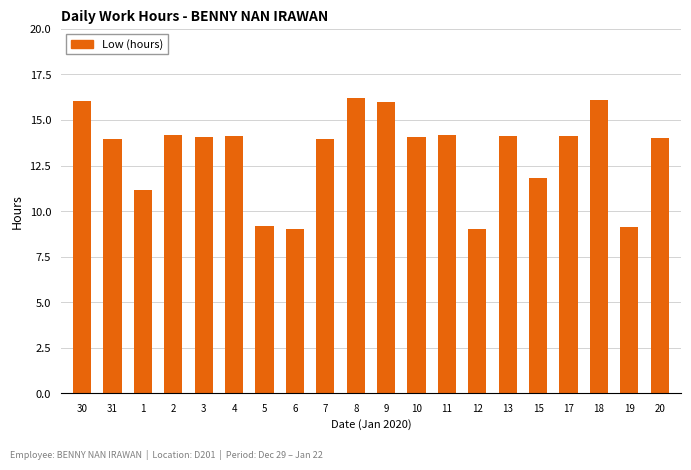

Is it true that the value at 12 is 9.0?

True